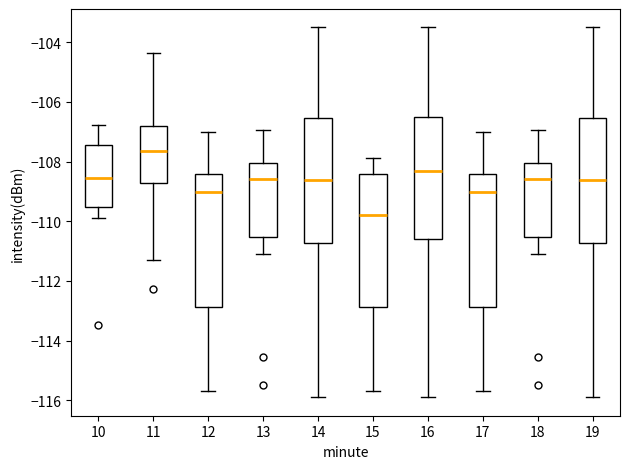

Which box's median line is the highest?

11